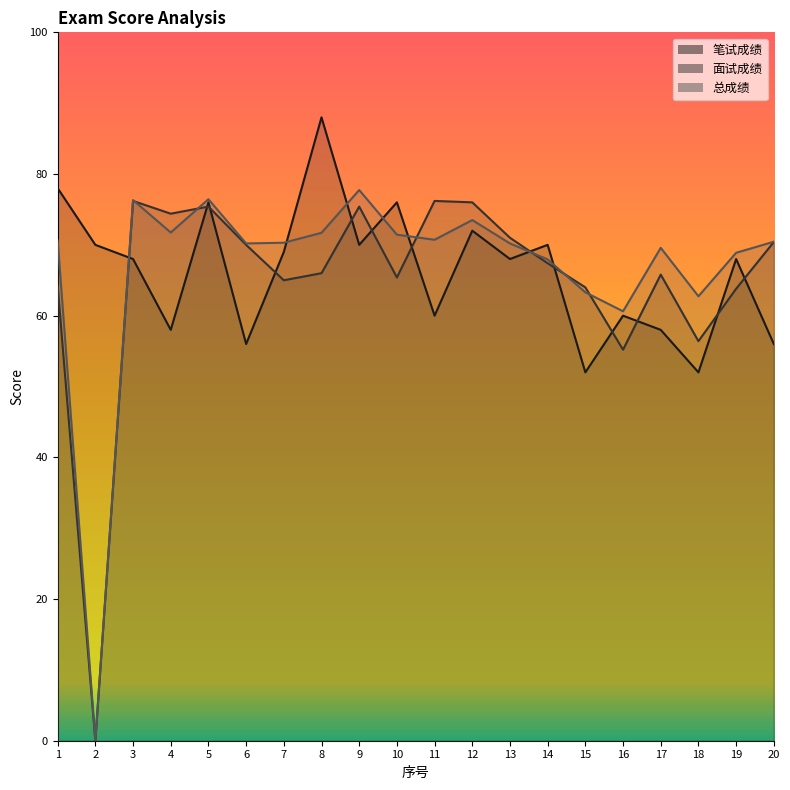

Does the chart have visible grid lines?

No